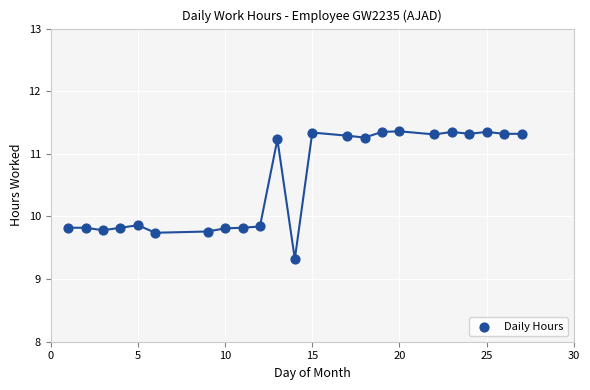

What is the range of Y values (max minus min)?

2.0